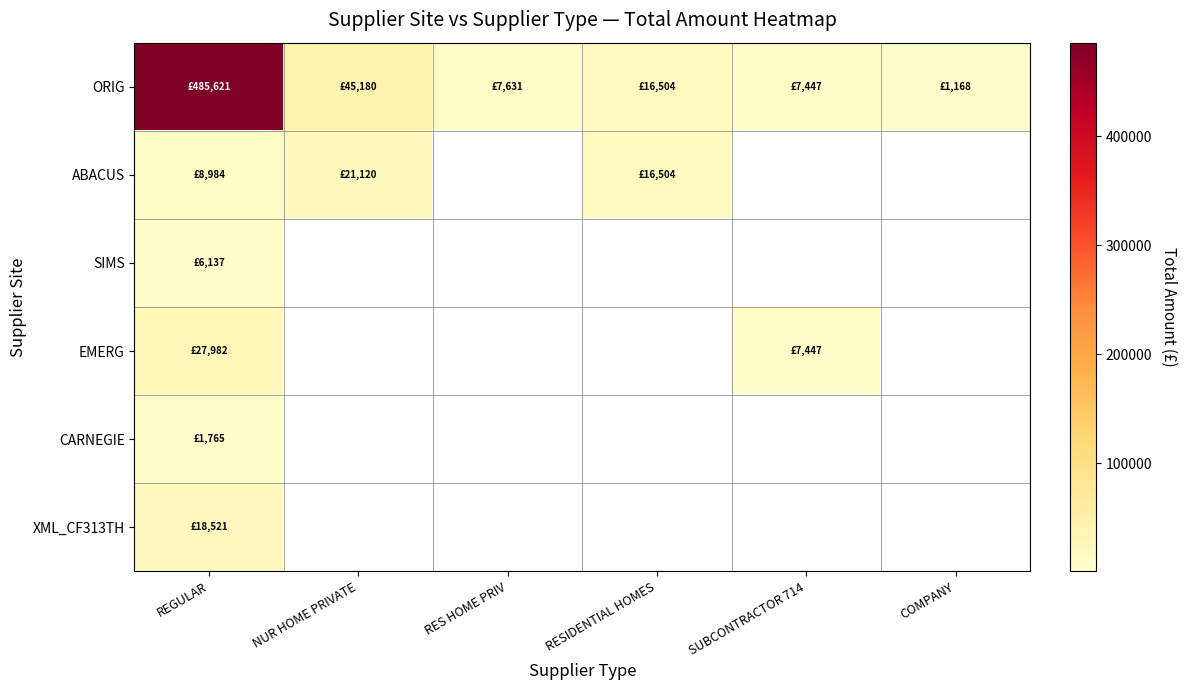

What is the lowest value of the SIMS series?

6137.0